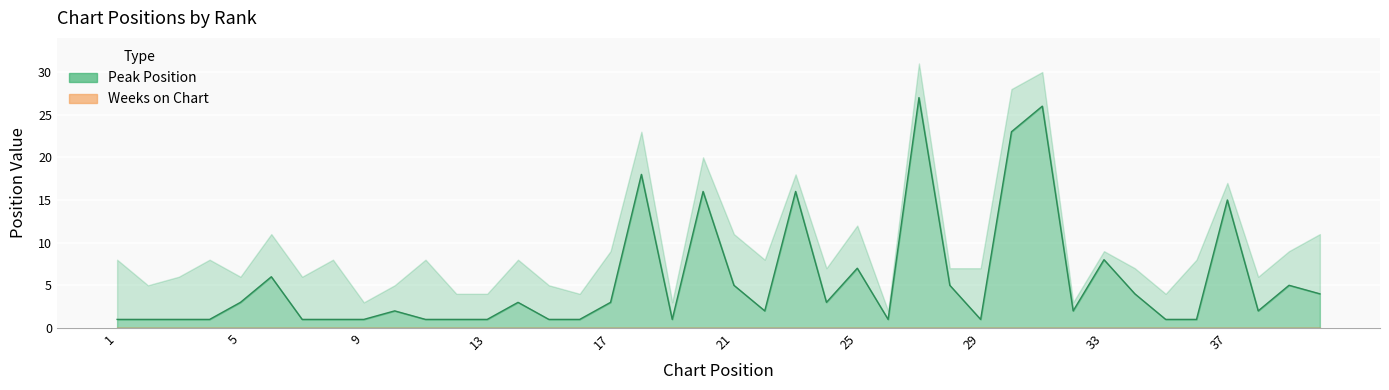

How many data points are less than 2?

17